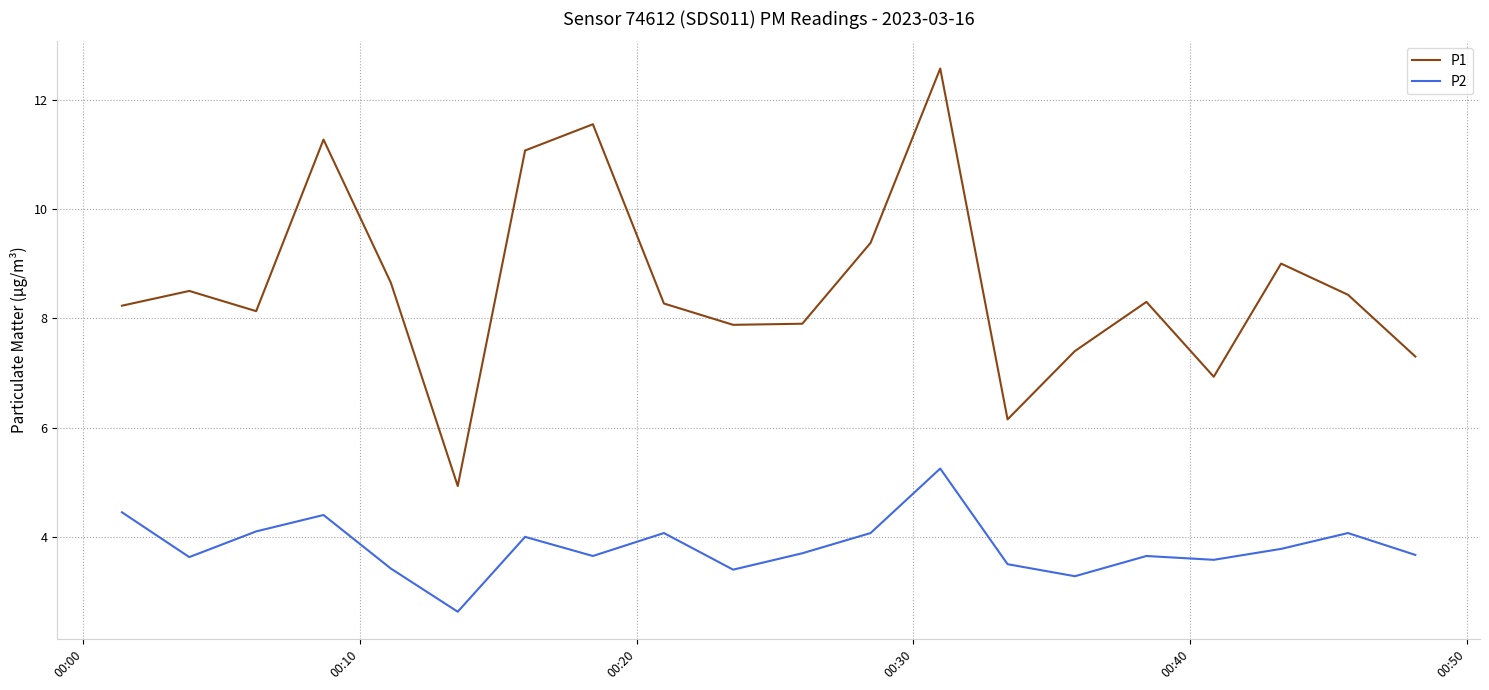

Does the chart display data point markers on the line(s)?

No